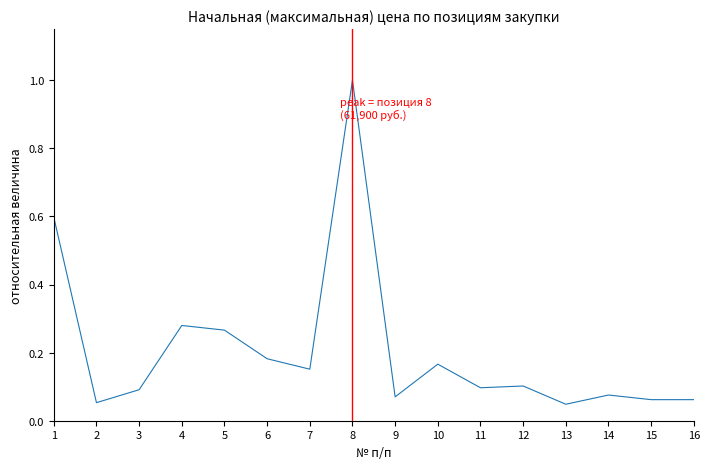

Between 3 and 16, which is larger?

3